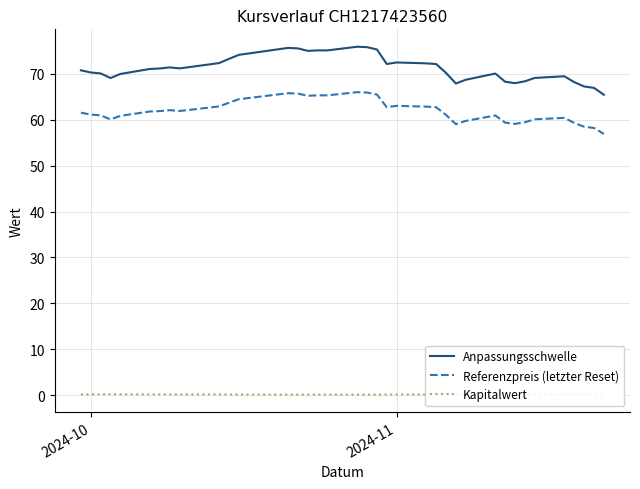

True or false: Anpassungsschwelle and Referenzpreis (letzter Reset) intersect in this chart.

False